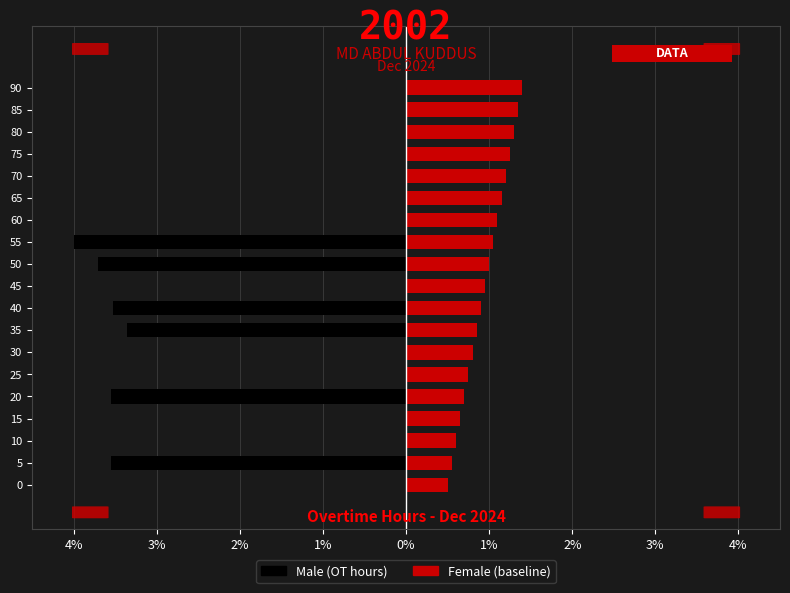

Which series has the largest total across all categories?

Female